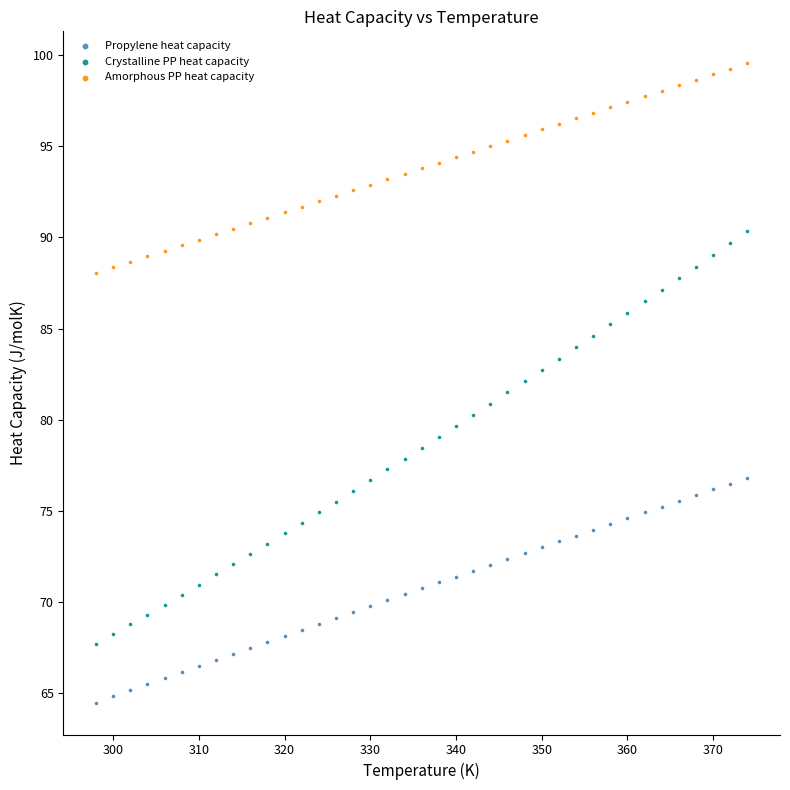

Across all data points, what is the range of Y values (max minus min)?

35.1